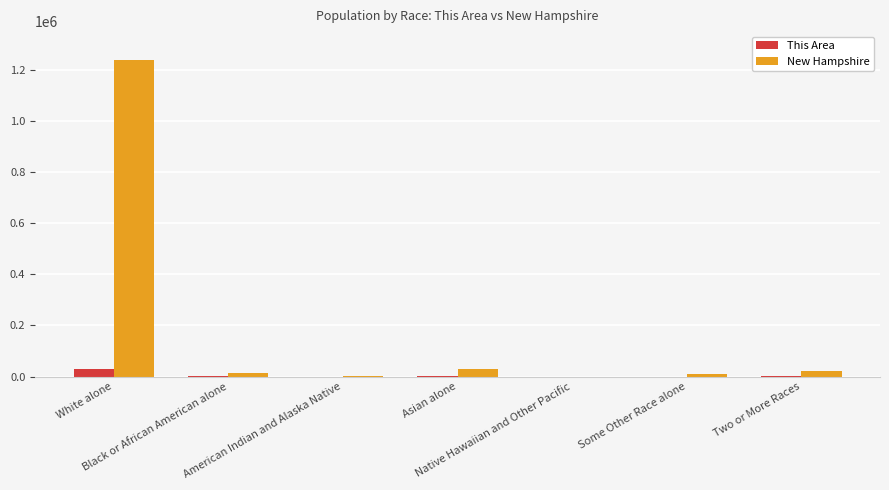

What is the highest value of the New Hampshire series?

1236050